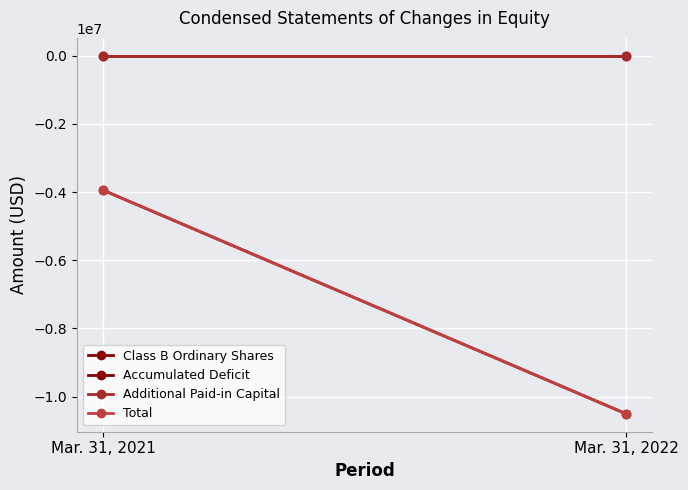

The Accumulated Deficit series shows -6451067 at Mar. 31, 2021. True or false?

False